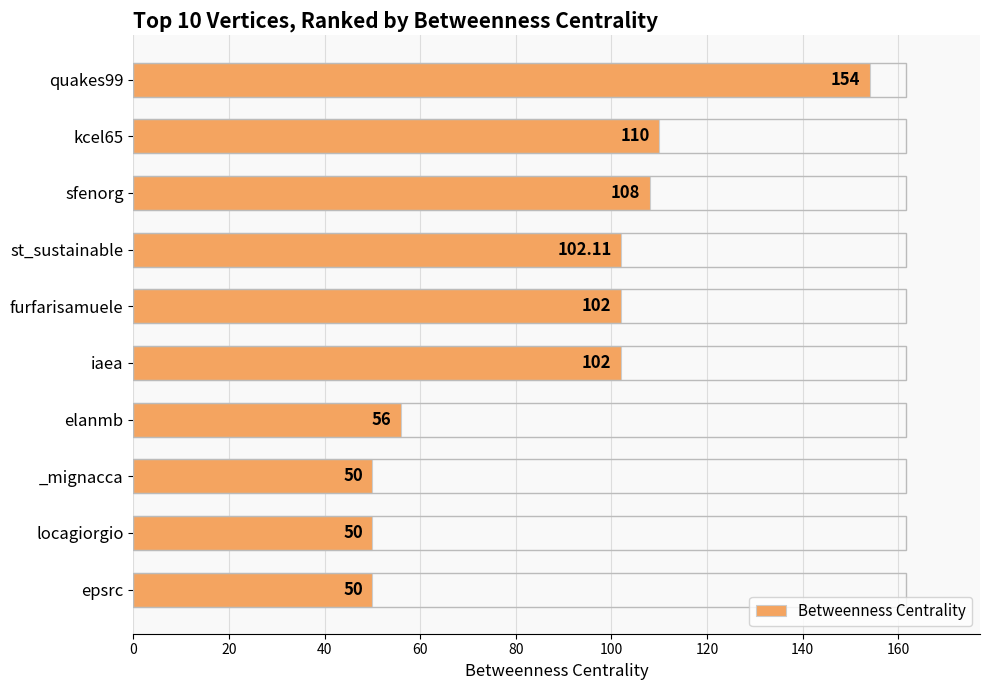

What is the difference between the maximum and minimum values?

104.0